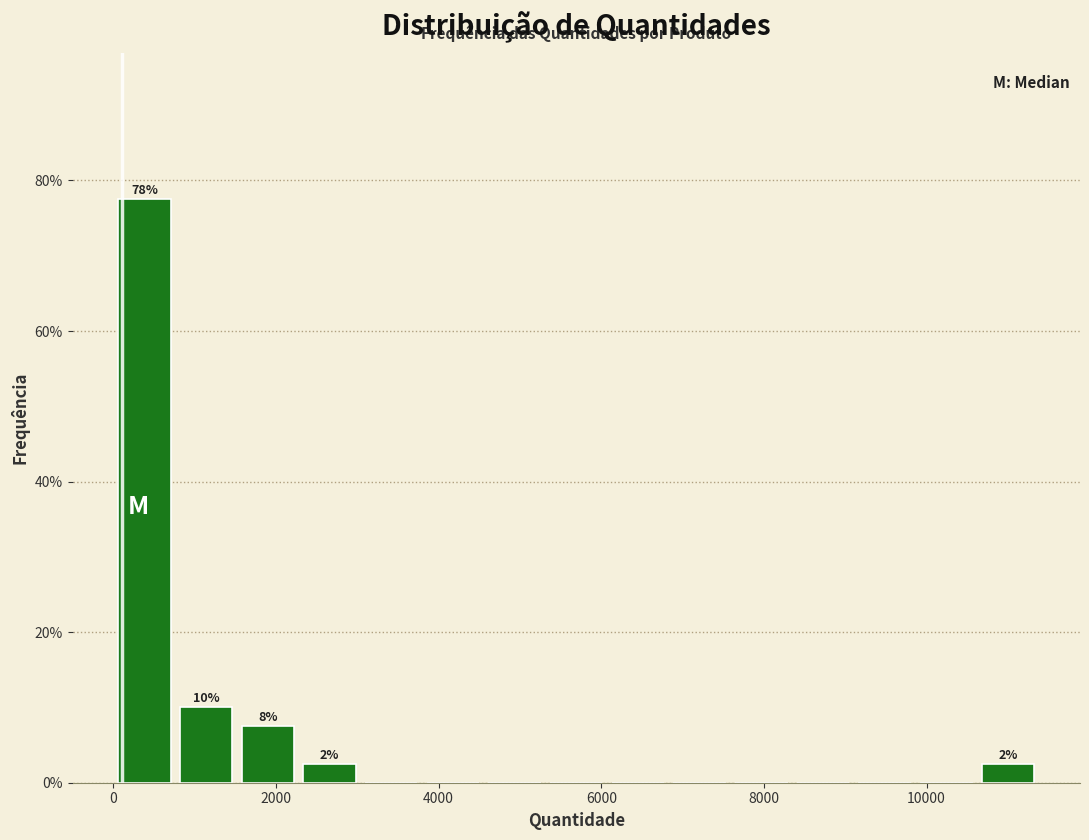

Around what value on the x-axis is the tallest bar? Give the approximate position of its centre, as read against the axis.

400